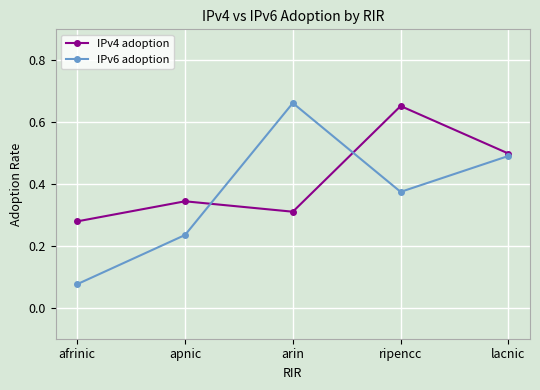

List the series in order of their peak value, lowest first.

IPv4 adoption, IPv6 adoption